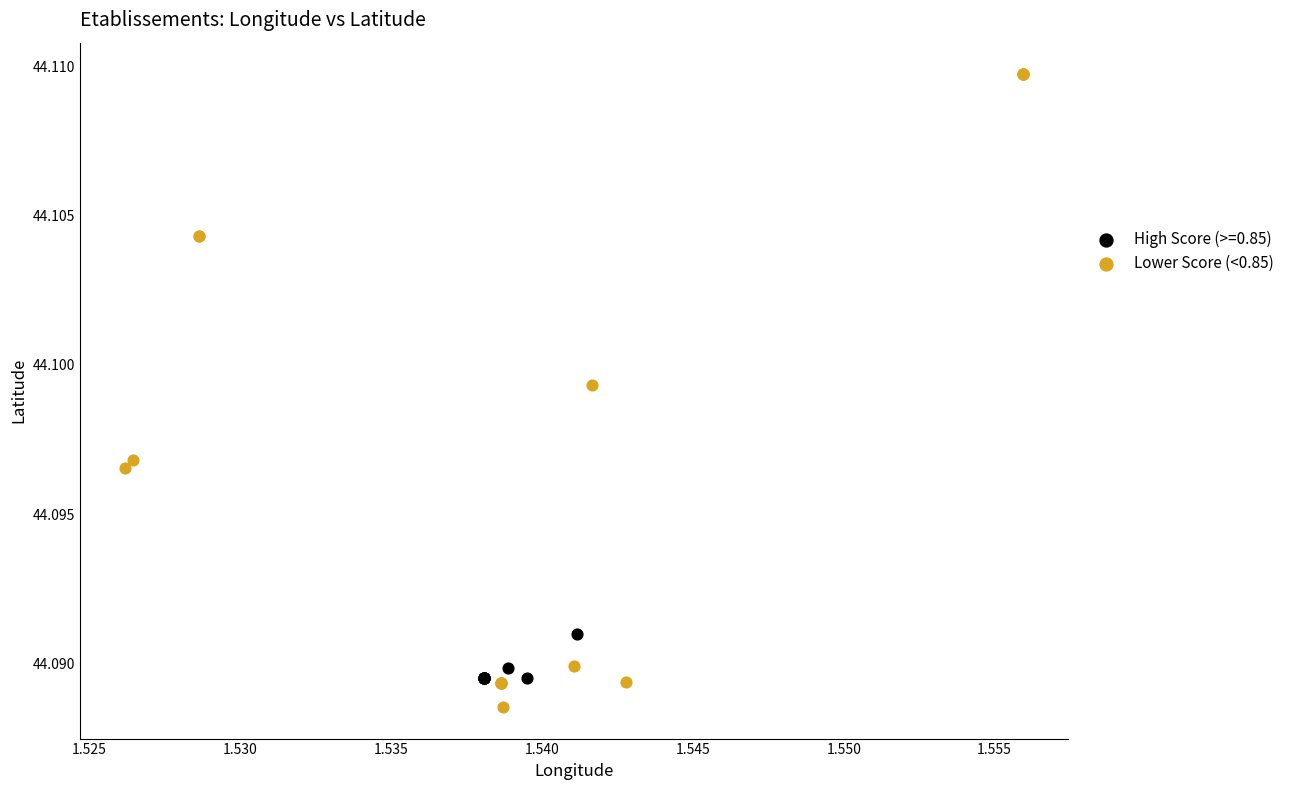

Which series reaches the maximum Y coordinate?

Lower Score (<0.85)